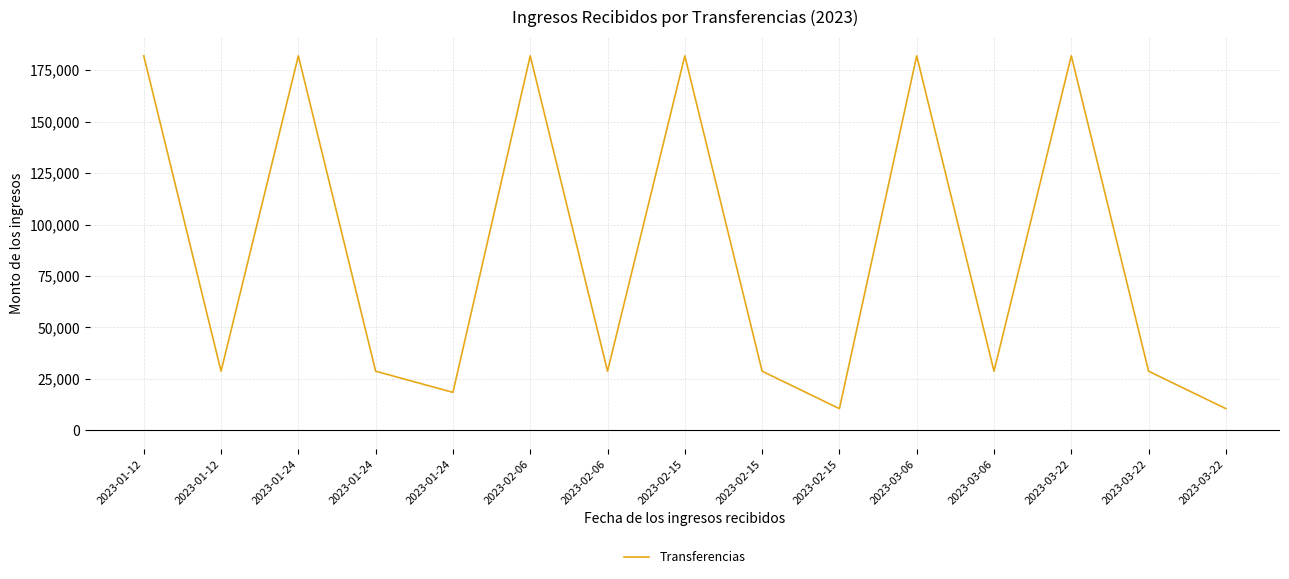

Is this an area chart (filled region under the line)?

No